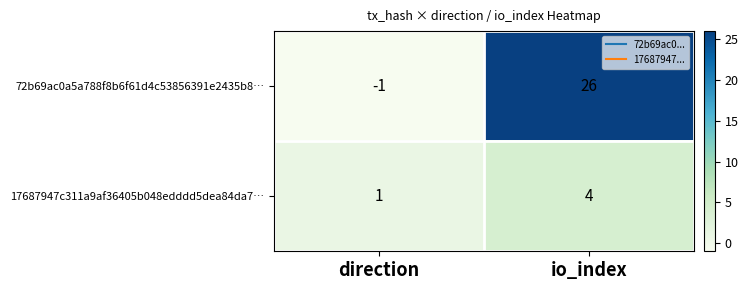

Is it true that 72b69ac0a5a788f8b6f61d4c53856391e2435b8… equals 26 at io_index?

True